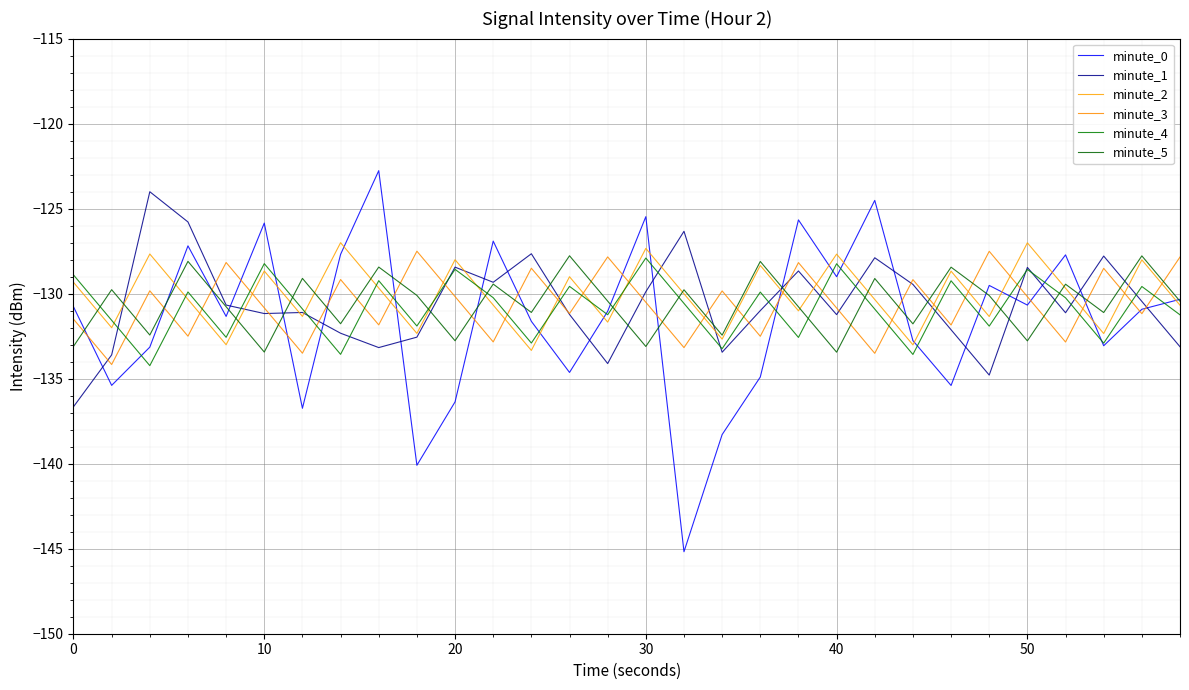

How many lines are shown in the chart?

6